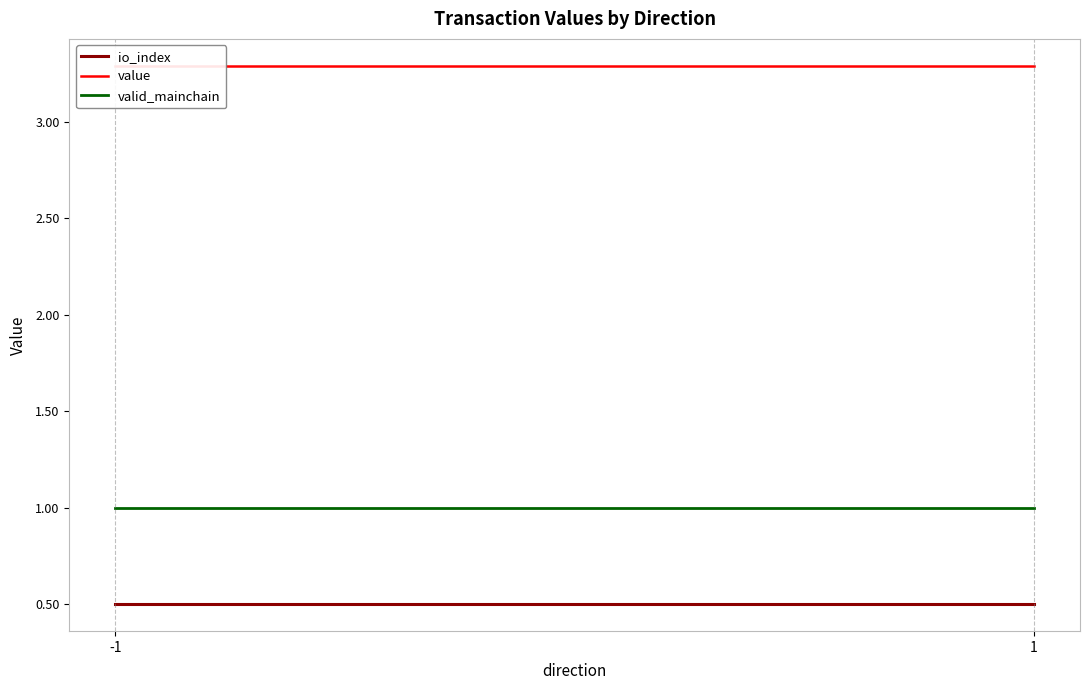

What is the sum of all io_index values?

1.0